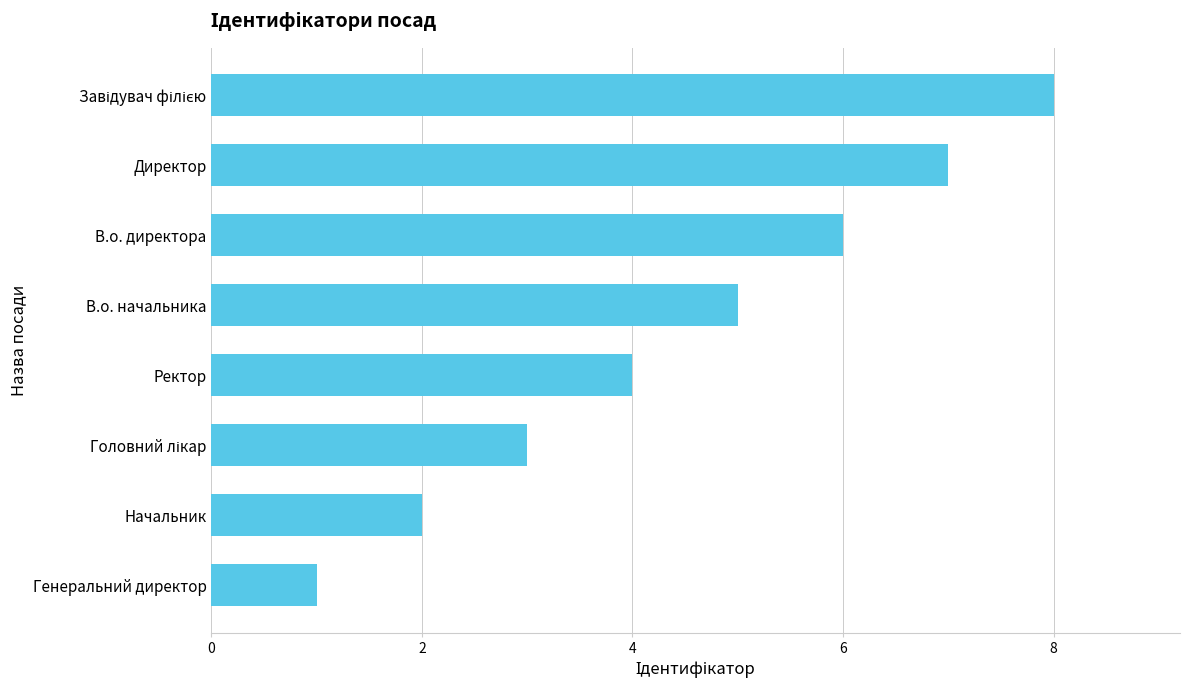

True or false: the data shows 5 at В.о. начальника.

True